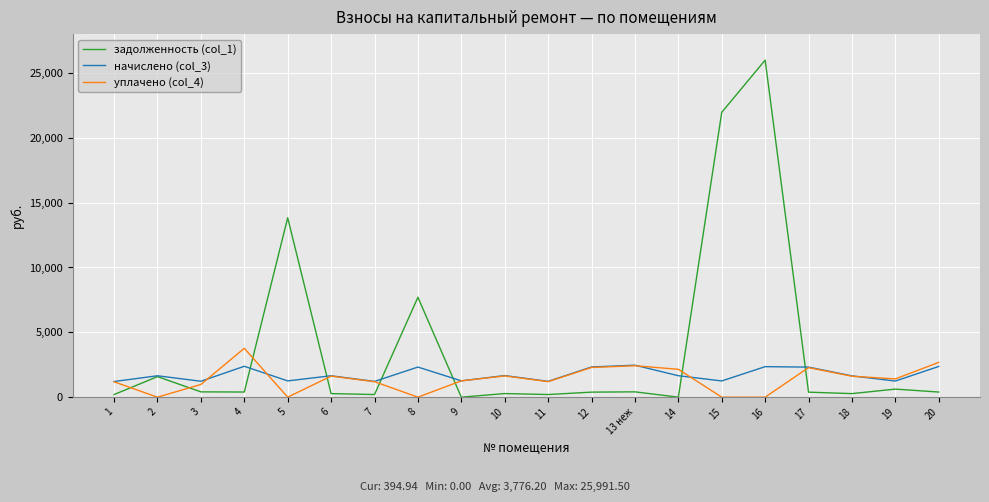

List the series in order of their peak value, highest first.

задолженность (col_1), уплачено (col_4), начислено (col_3)